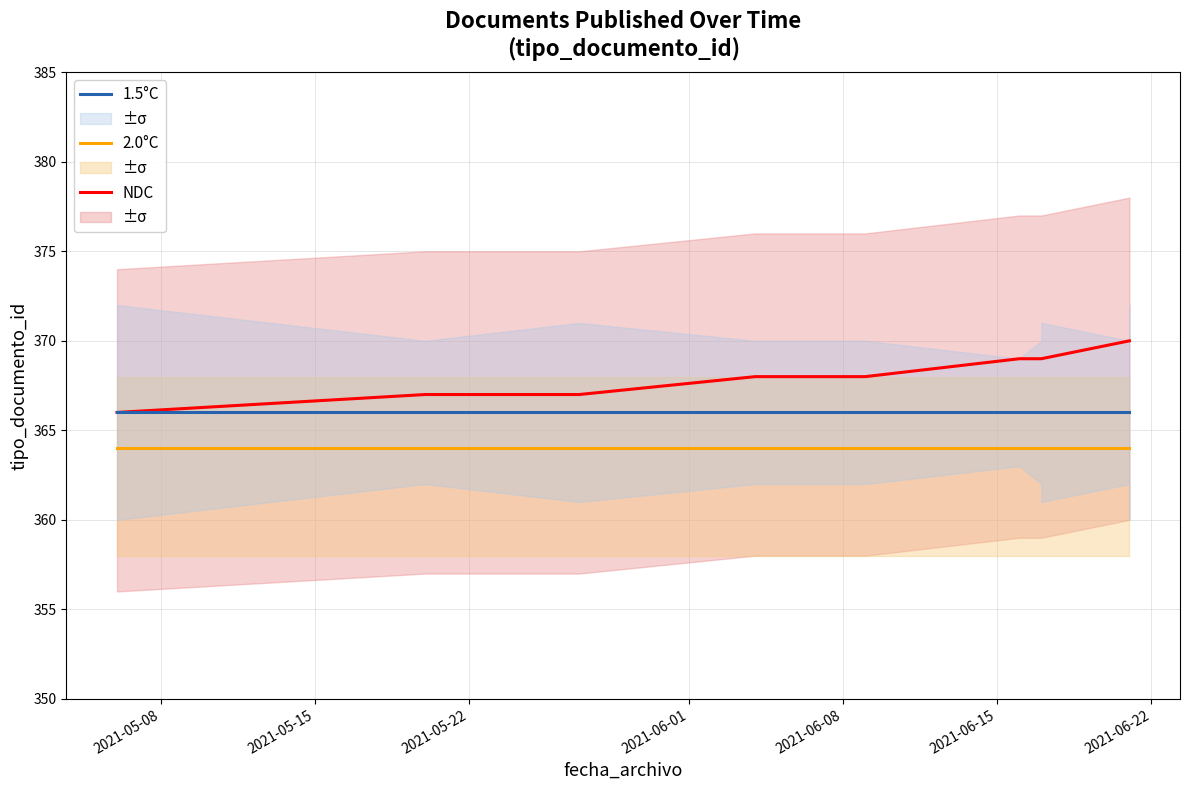

List the series in order of their overall mean, lowest first.

2.0°C, 1.5°C, NDC